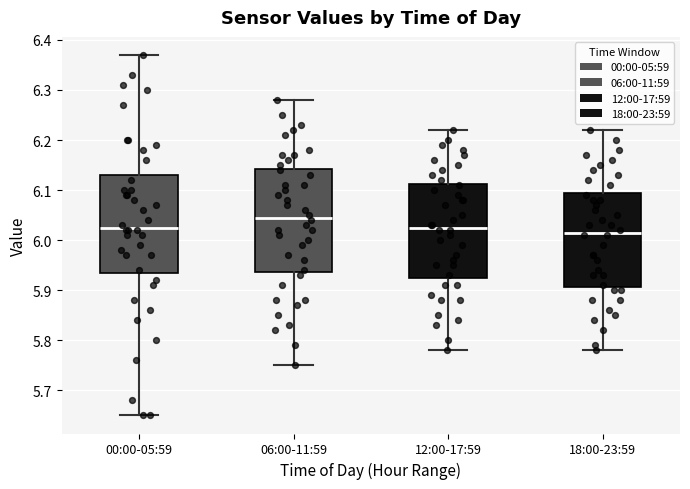

Which box is the tallest, from its lower edge to its upper edge?

06:00-11:59